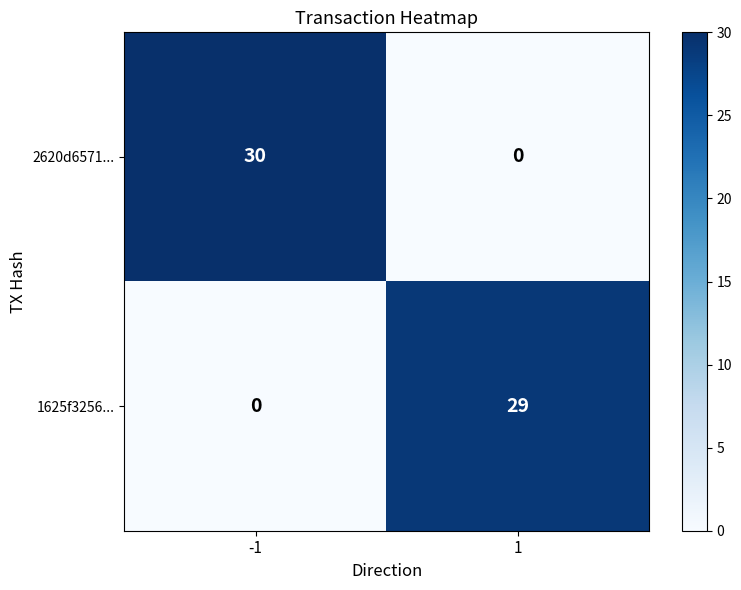

At which category is the sum across all series the highest?

-1